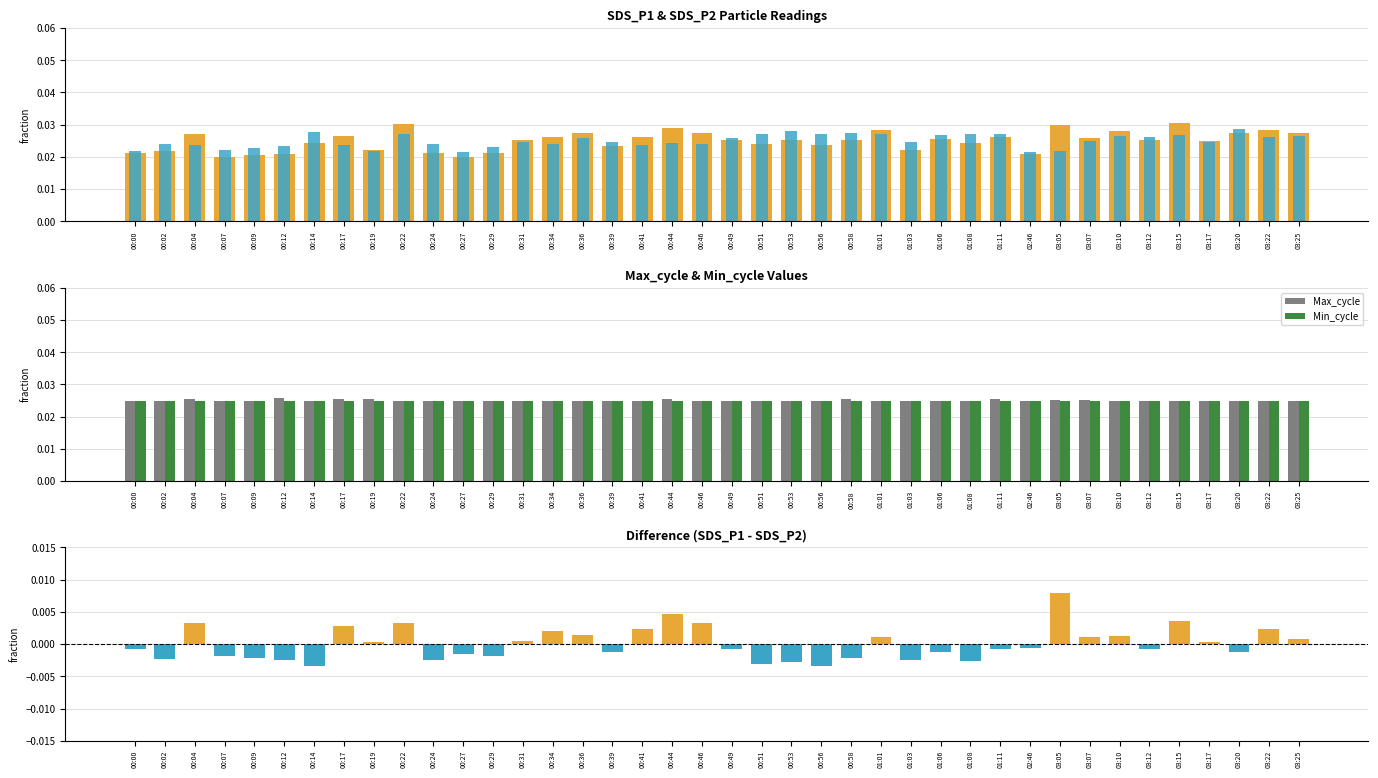

Which series has the largest total across all categories?

SDS_P1